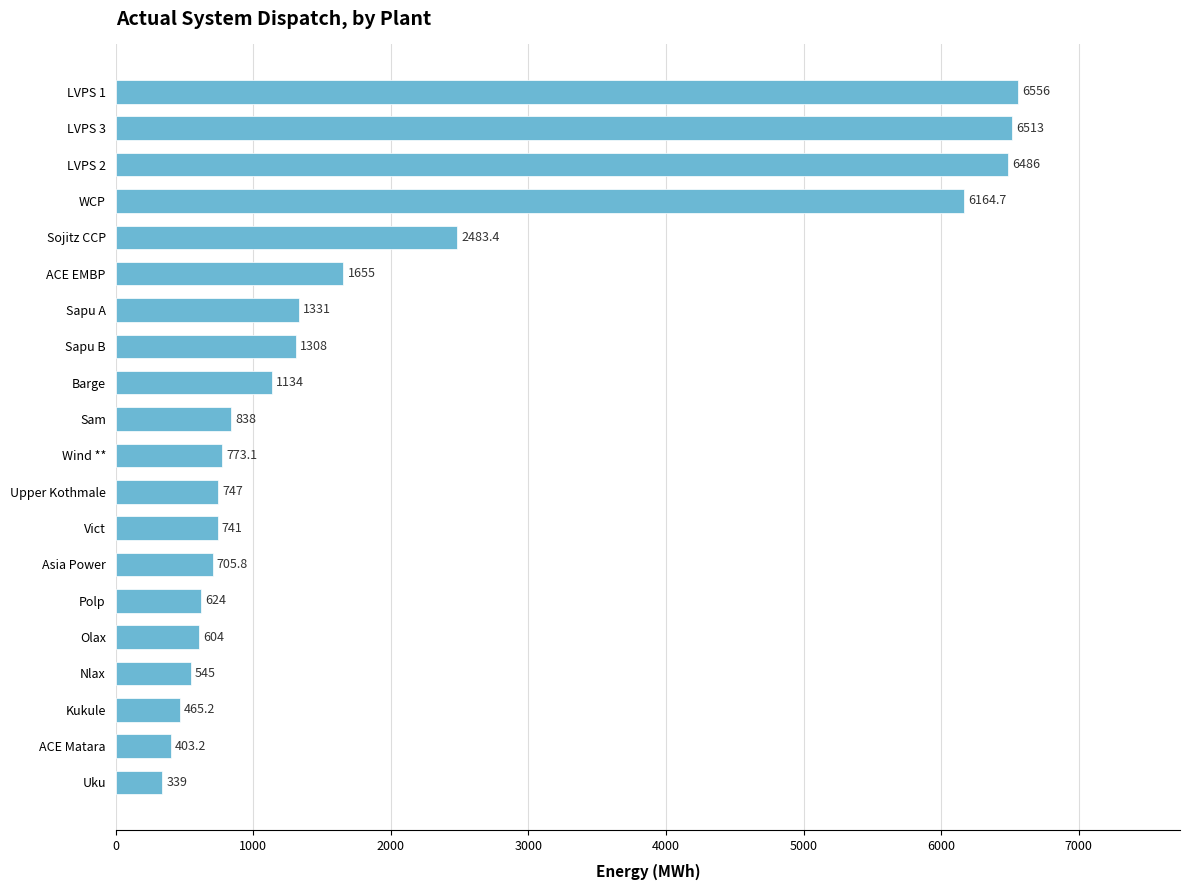

Rank the categories by value from lowest to highest.

Uku, ACE Matara, Kukule, Nlax, Olax, Polp, Asia Power, Vict, Upper Kothmale, Wind **, Sam, Barge, Sapu B, Sapu A, ACE EMBP, Sojitz CCP, WCP, LVPS 2, LVPS 3, LVPS 1